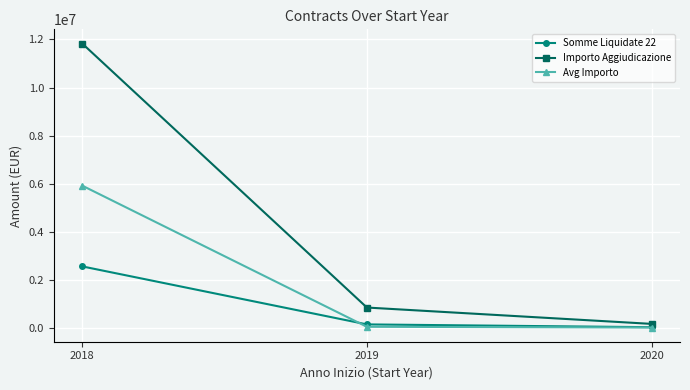

What is the difference between the Somme Liquidate 22 values at 2020 and 2018?

2530738.0